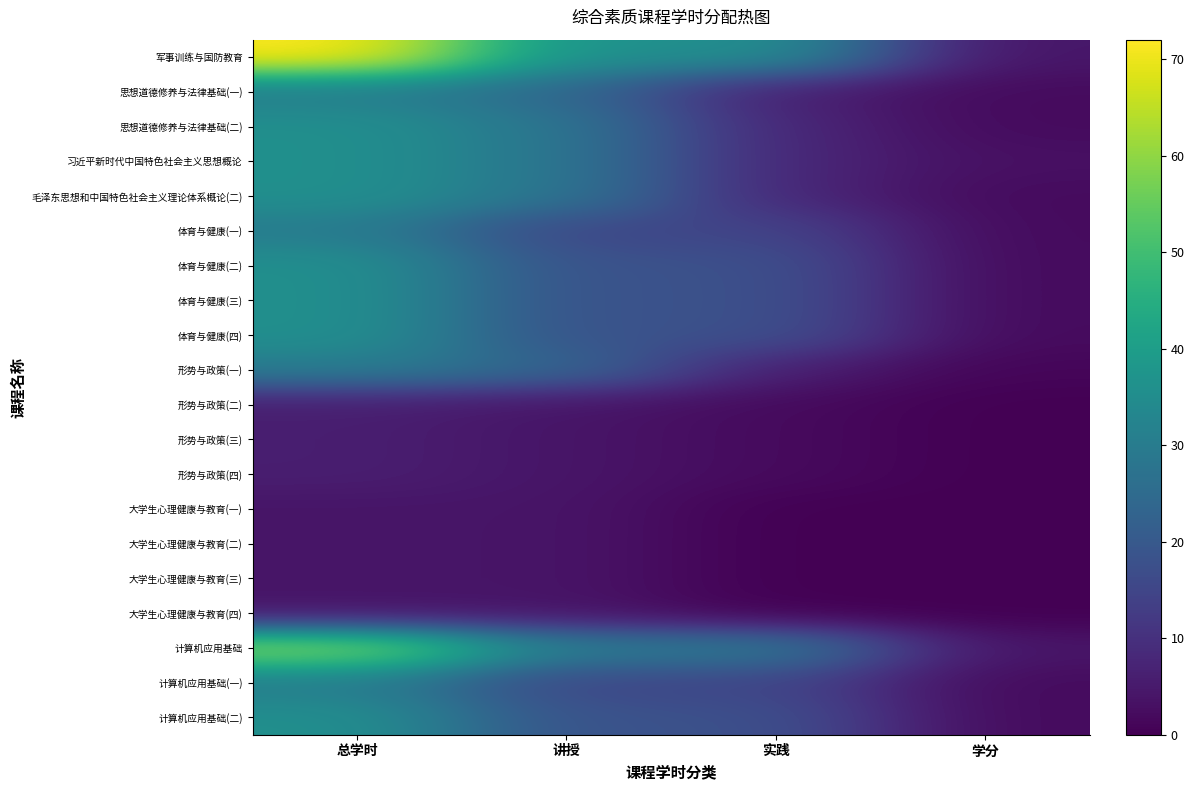

Reading left to right, what are all the values shown in this chart?

军事训练与国防教育: 总学时=72	讲授=36	实践=36	学分=4
思想道德修养与法律基础(一): 总学时=30	讲授=24	实践=6	学分=2
思想道德修养与法律基础(二): 总学时=36	讲授=28	实践=8	学分=2
习近平新时代中国特色社会主义思想概论: 总学时=36	讲授=28	实践=8	学分=3
毛泽东思想和中国特色社会主义理论体系概论(二): 总学时=36	讲授=28	实践=8	学分=2
体育与健康(一): 总学时=30	讲授=15	实践=15	学分=2
体育与健康(二): 总学时=36	讲授=18	实践=18	学分=2
体育与健康(三): 总学时=36	讲授=18	实践=18	学分=2
体育与健康(四): 总学时=36	讲授=18	实践=18	学分=2
形势与政策(一): 总学时=30	讲授=24	实践=6	学分=1
形势与政策(二): 总学时=6	讲授=4	实践=2	学分=0
形势与政策(三): 总学时=6	讲授=4	实践=2	学分=0
形势与政策(四): 总学时=6	讲授=4	实践=2	学分=0
大学生心理健康与教育(一): 总学时=4	讲授=4	实践=0	学分=0
大学生心理健康与教育(二): 总学时=4	讲授=4	实践=0	学分=0
大学生心理健康与教育(三): 总学时=4	讲授=4	实践=0	学分=0
大学生心理健康与教育(四): 总学时=4	讲授=4	实践=0	学分=0
计算机应用基础: 总学时=60	讲授=30	实践=30	学分=4
计算机应用基础(一): 总学时=30	讲授=15	实践=15	学分=2
计算机应用基础(二): 总学时=36	讲授=18	实践=18	学分=2